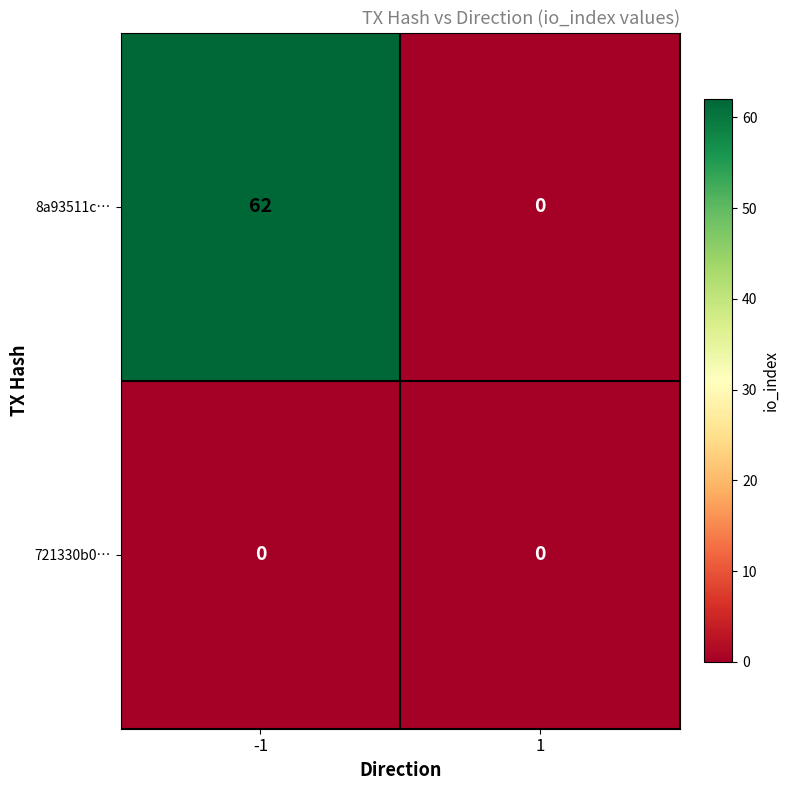

The value of 721330b0… at 1 is 0. True or false?

True